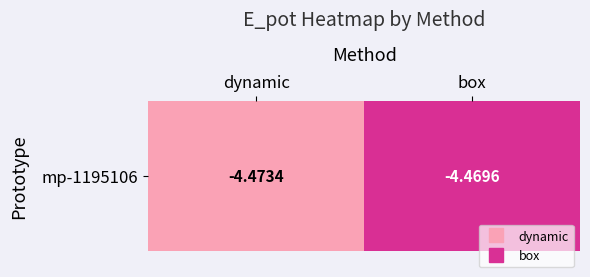

What is the greatest value displayed?

-4.5